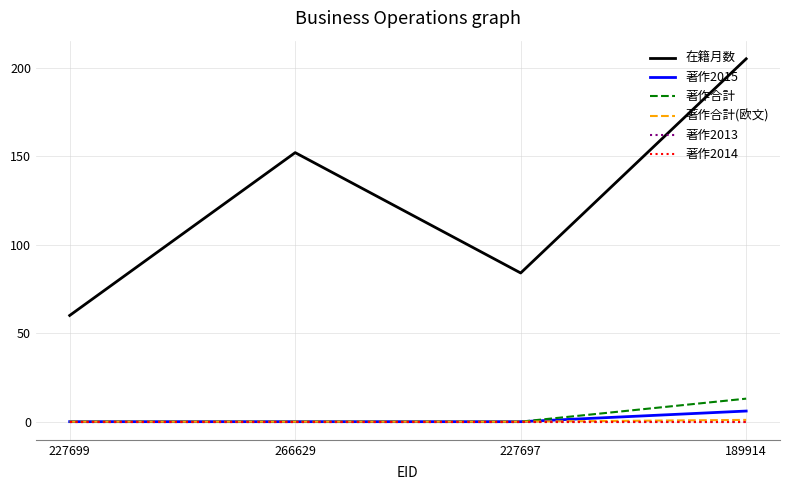

Rank the series at 227697 from highest to lowest value.

在籍月数, 著作2015, 著作合計, 著作合計(欧文), 著作2013, 著作2014